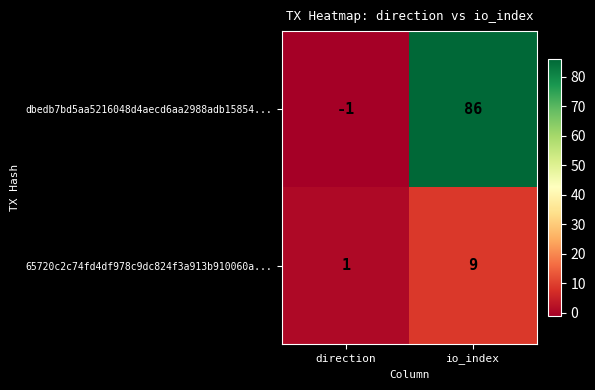

What is the total value across all series at io_index?

95